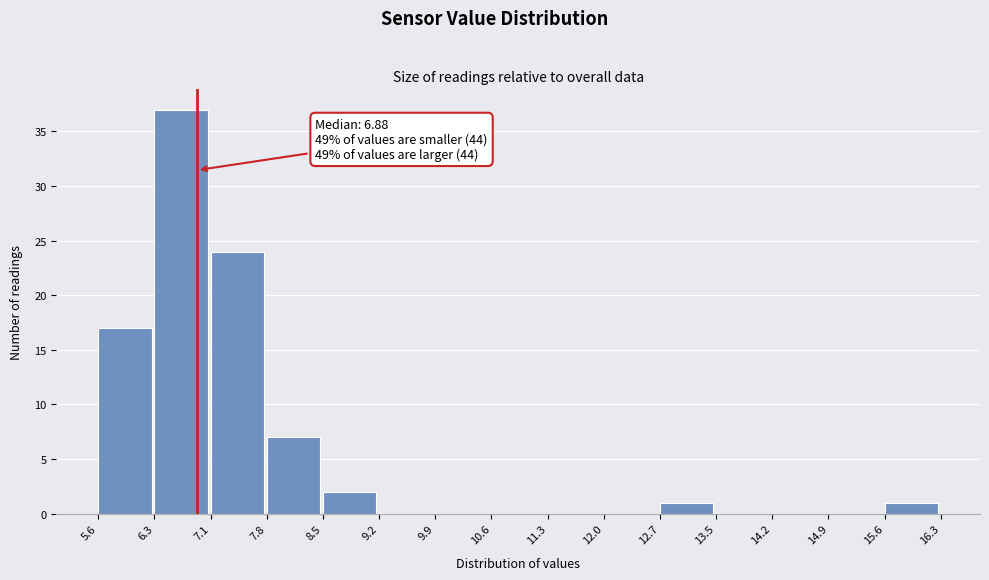

Over which range of the x-axis is the bar tallest?

6.3 to 7.1